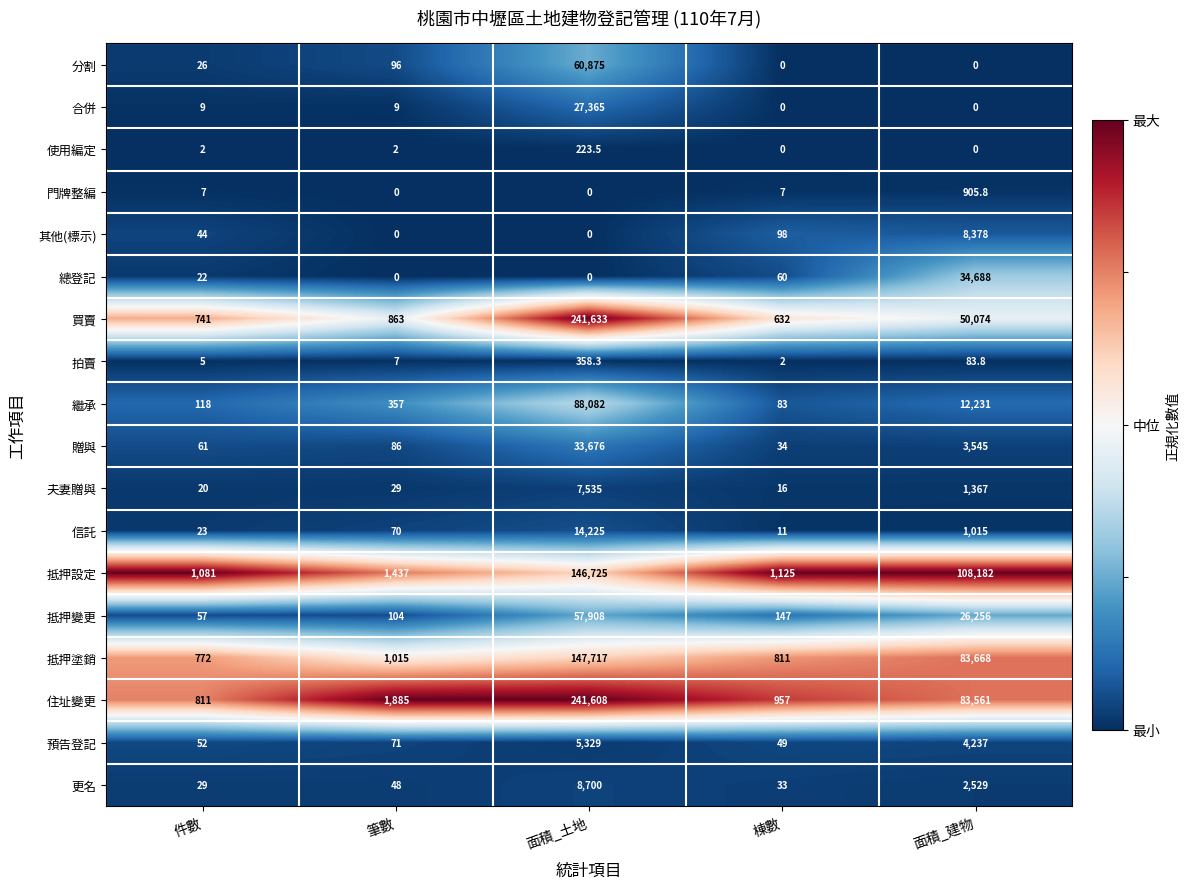

Which series changed the most between 筆數 and 面積_建物?

抵押設定